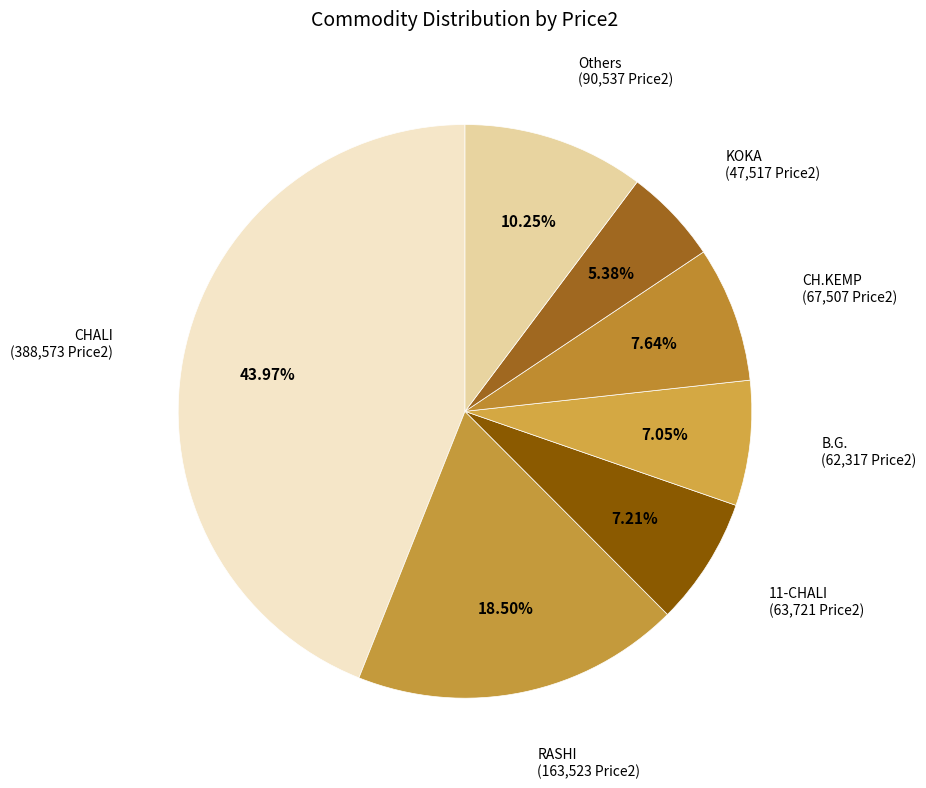

Is there a majority slice in this chart?

No